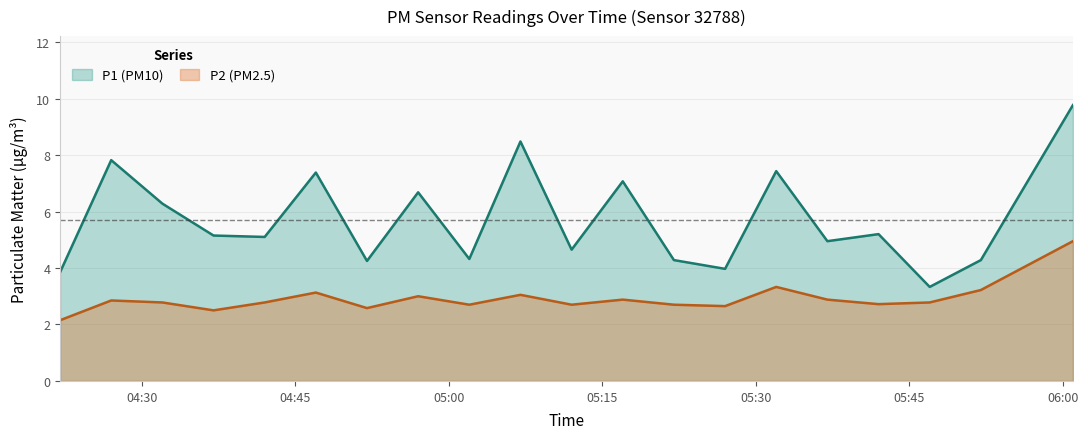

What is the value of the P1 point at the 14th from the left?

4.0